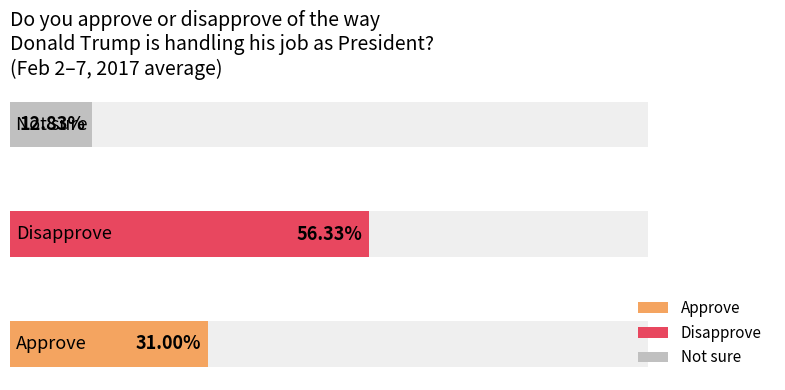

The Approve series shows 0.3 at 2017-02-03. True or false?

False